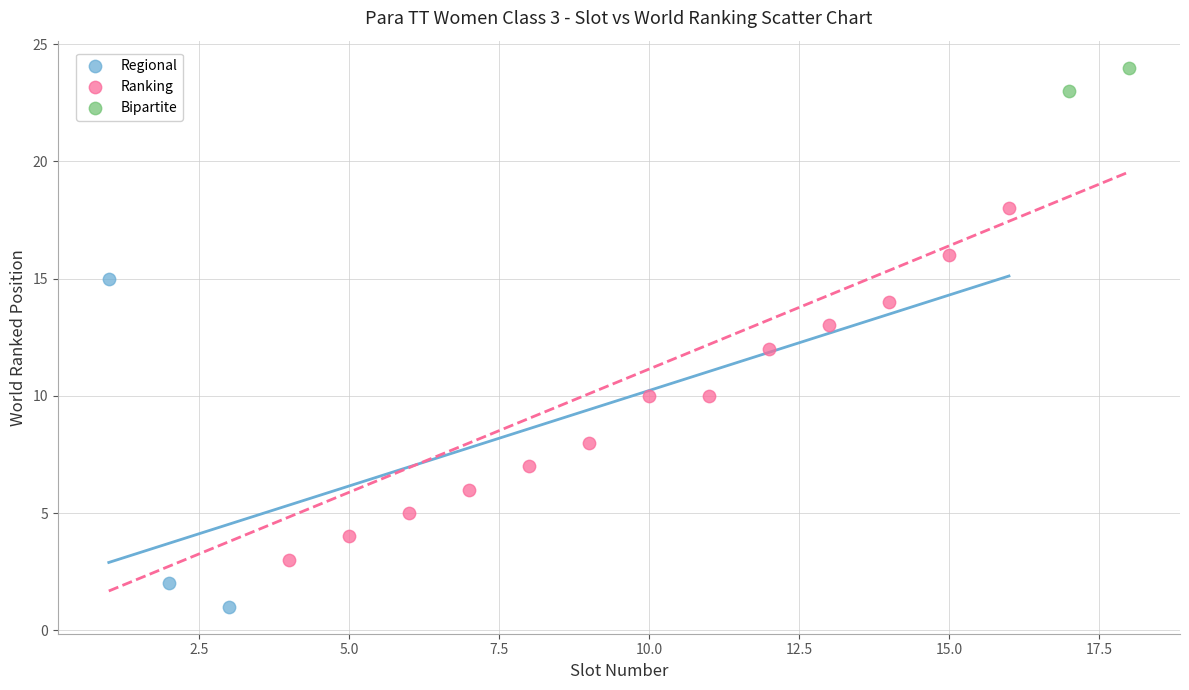

Which series has the largest Y range (max minus min)?

Ranking